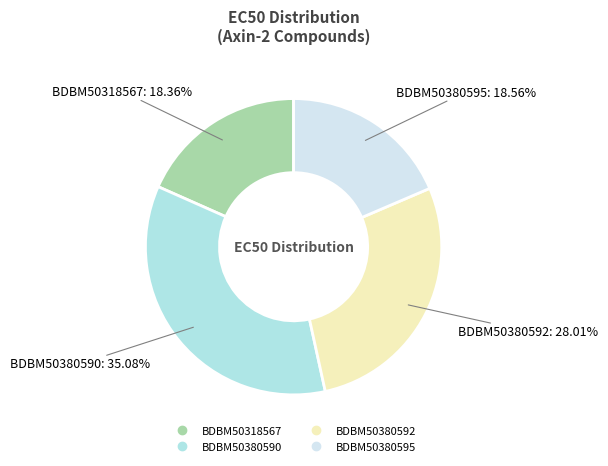

Approximately how many times larger is the value at BDBM50380592 compared to BDBM50380595?

1.5